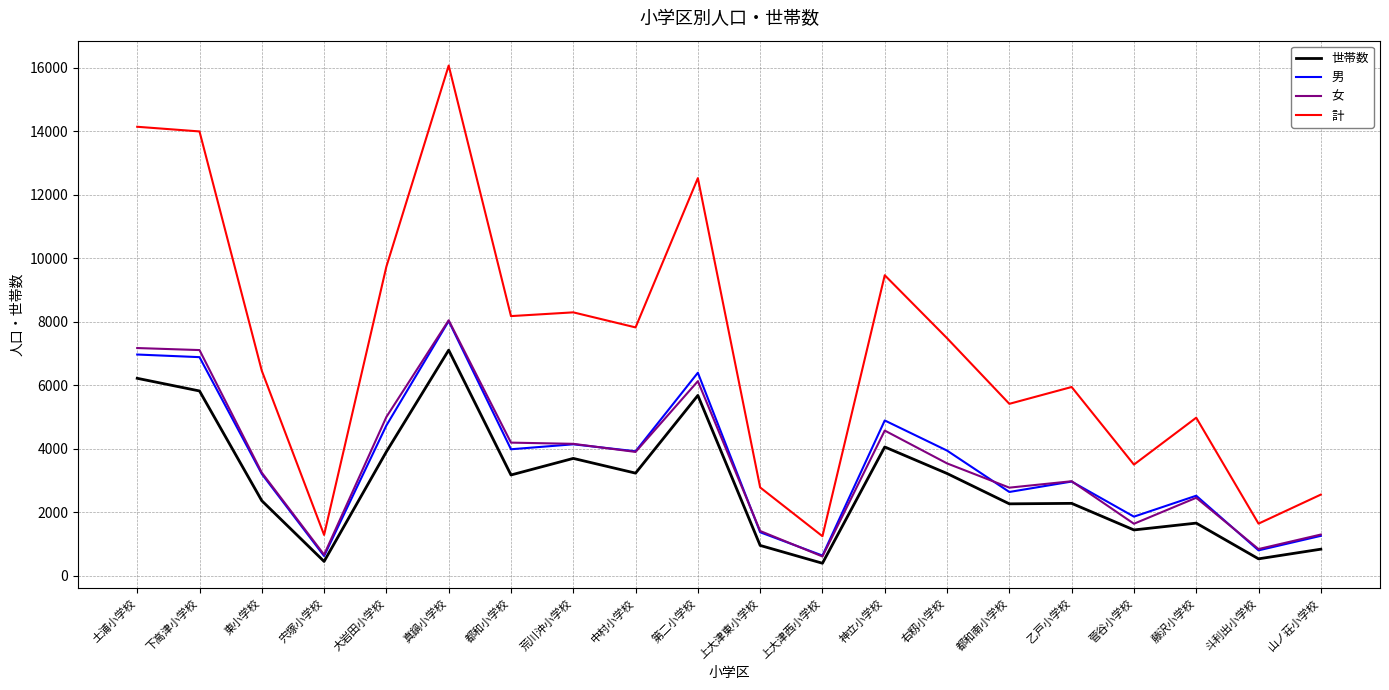

Which series changed the most between 荒川沖小学校 and 藤沢小学校?

計